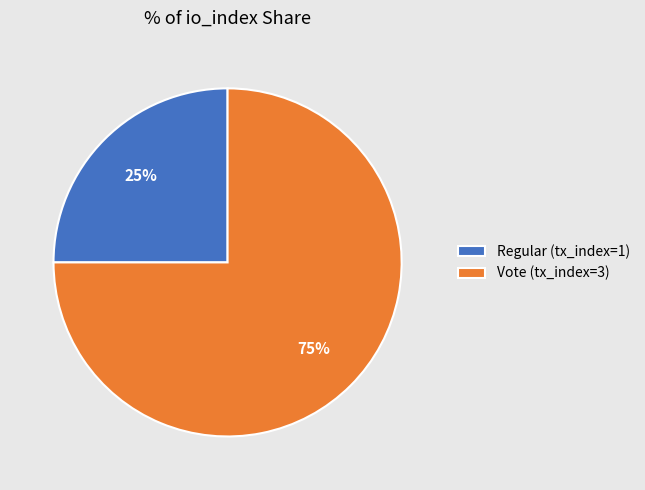

Do Regular (tx_index=1) and Vote (tx_index=3) together represent more than half of the pie?

Yes